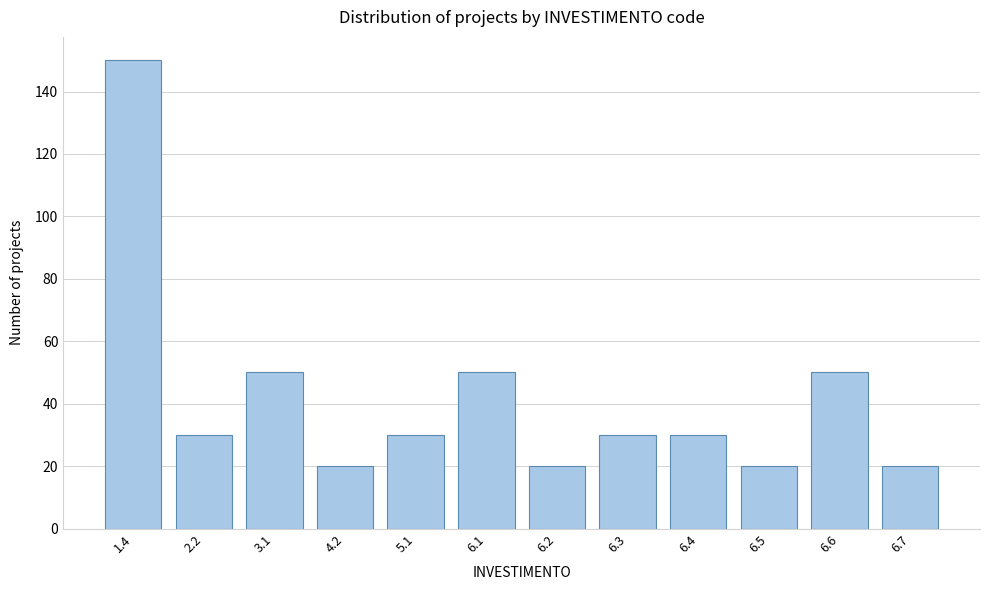

Reading right to left, transcribe all the data shown in this chart.

6.7=20	6.6=50	6.5=20	6.4=30	6.3=30	6.2=20	6.1=50	5.1=30	4.2=20	3.1=50	2.2=30	1.4=150